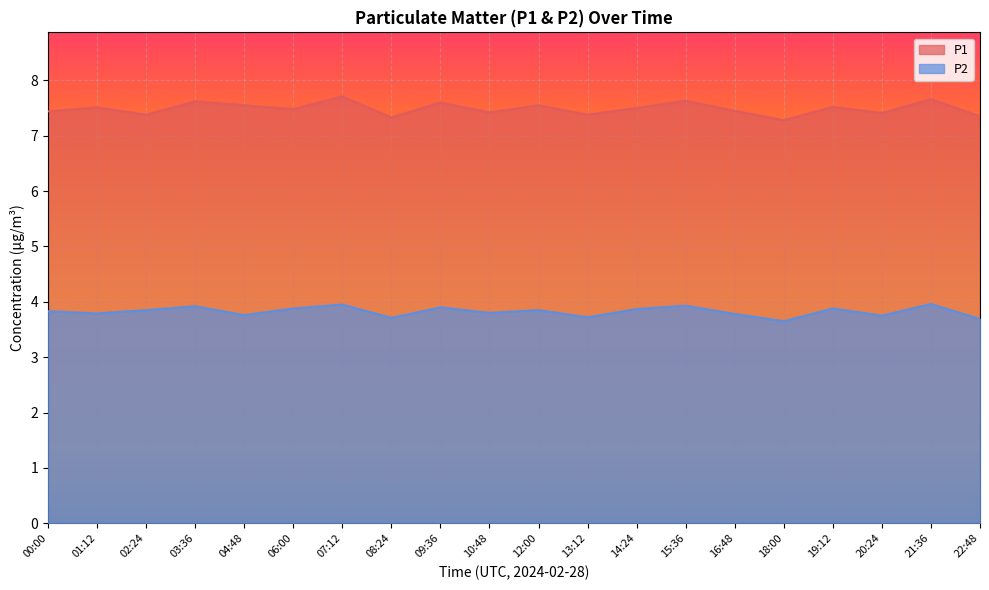

Is it true that P2 equals 3.8 at 20:24?

True